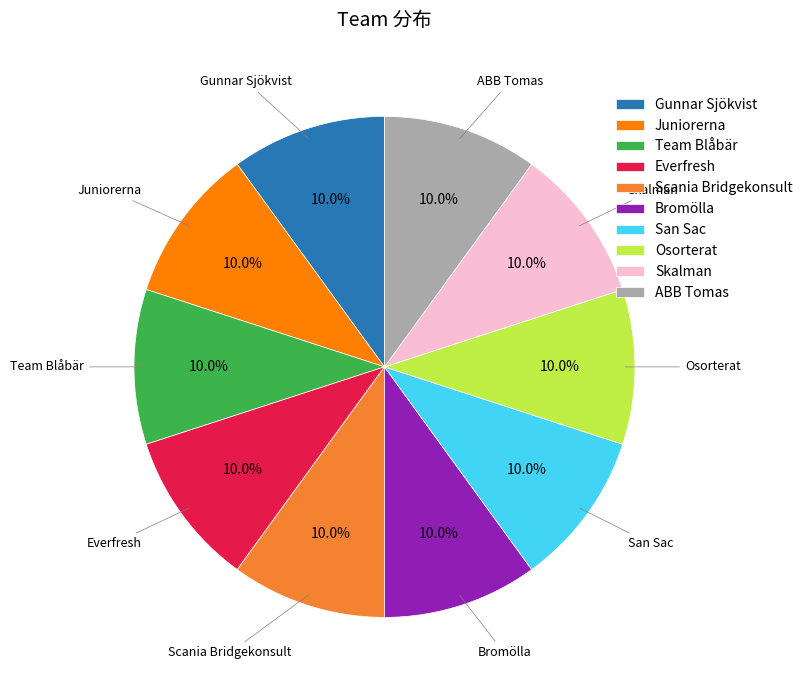

What percentage do Skalman and Bromölla together represent?

20.0%